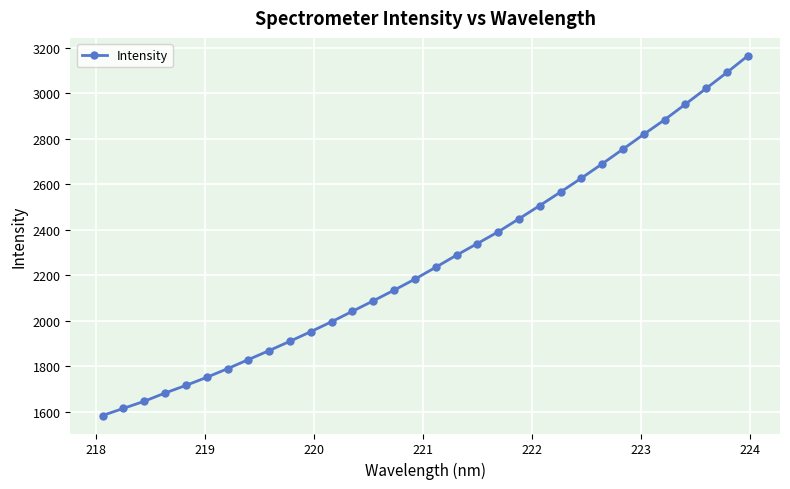

What is the value of the 24th point from the left?

2627.3